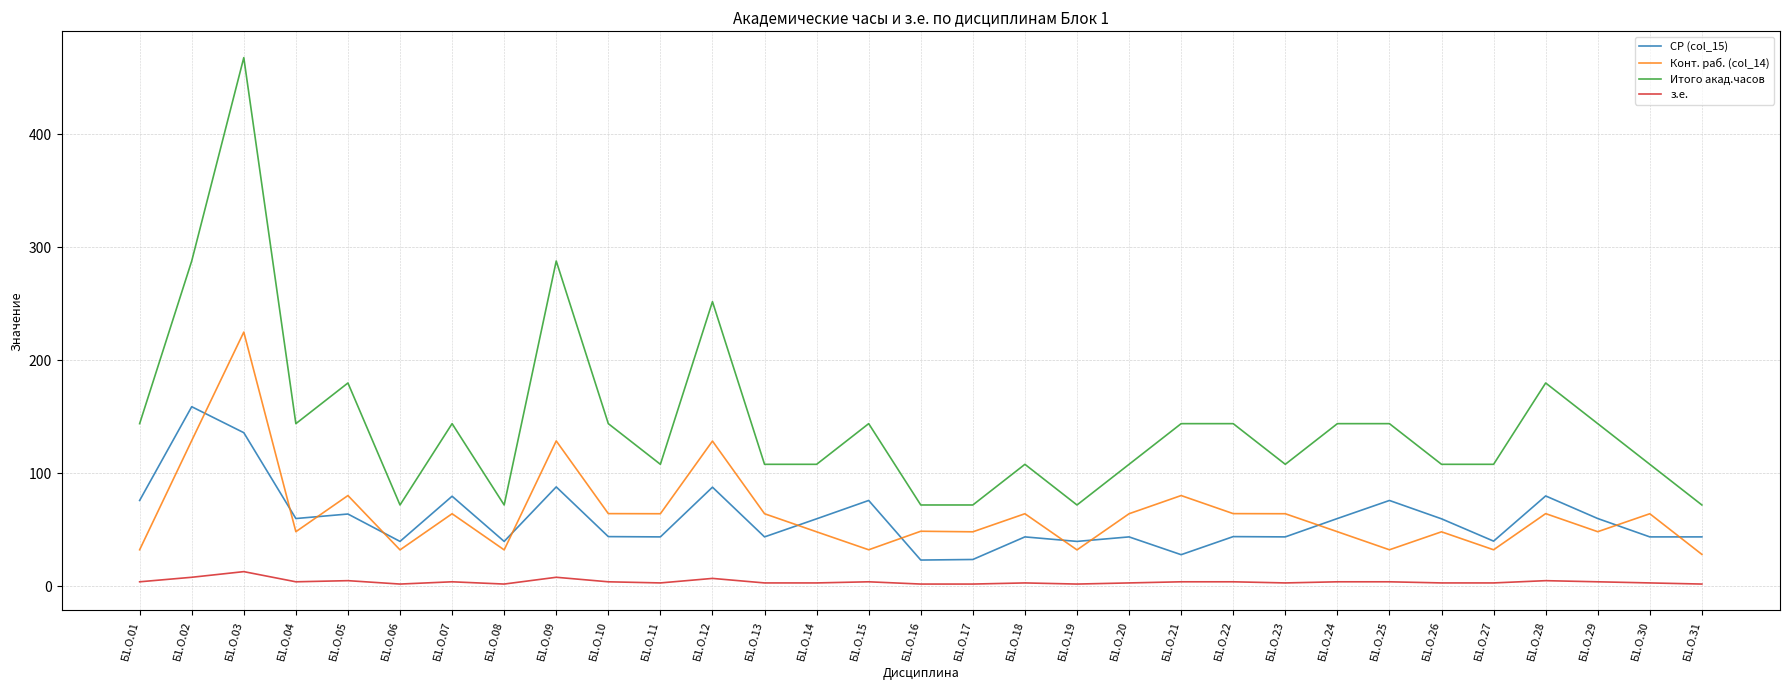

The з.е. series shows 8.0 at Б1.О.09. True or false?

True